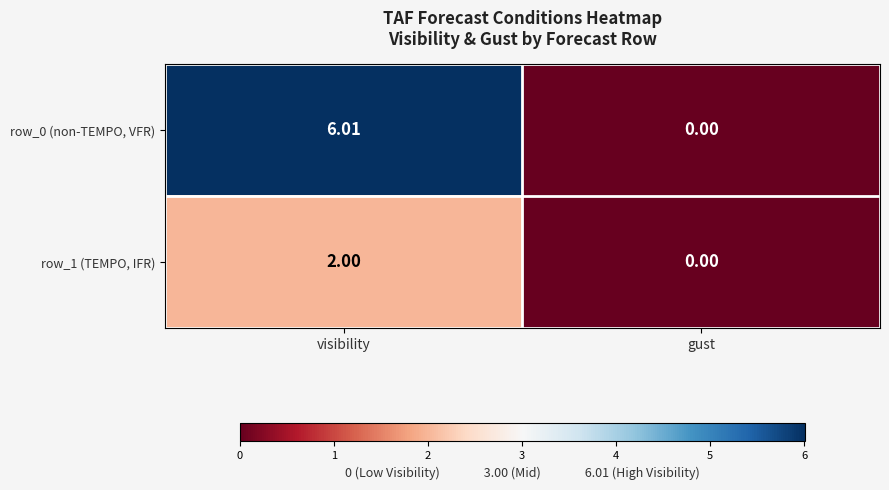

Rank the categories by row_0 (non-TEMPO, VFR) value from lowest to highest.

gust, visibility